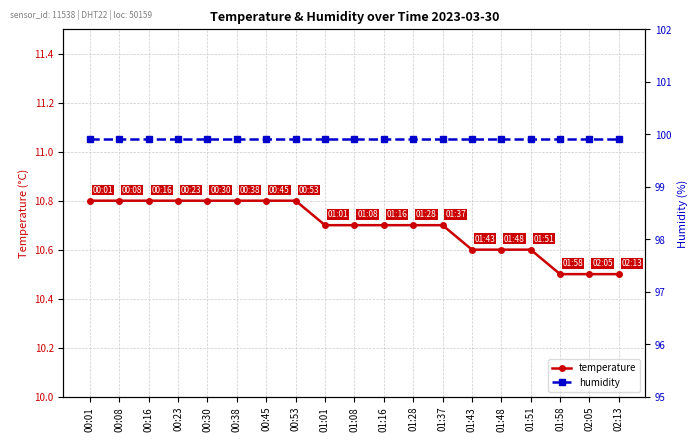

Is the value of humidity at 00:08 greater than the value of temperature at 01:43?

Yes